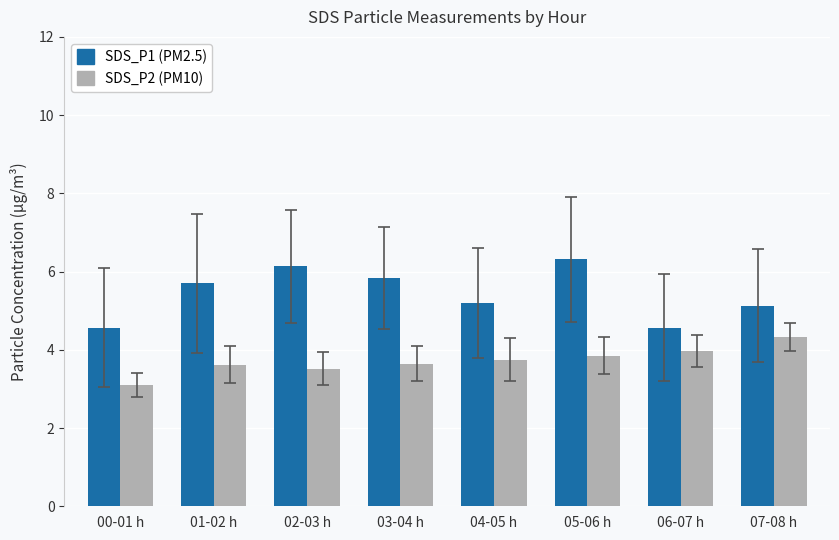

At which label is SDS_P2 (PM10) closest to 3?

00-01 h